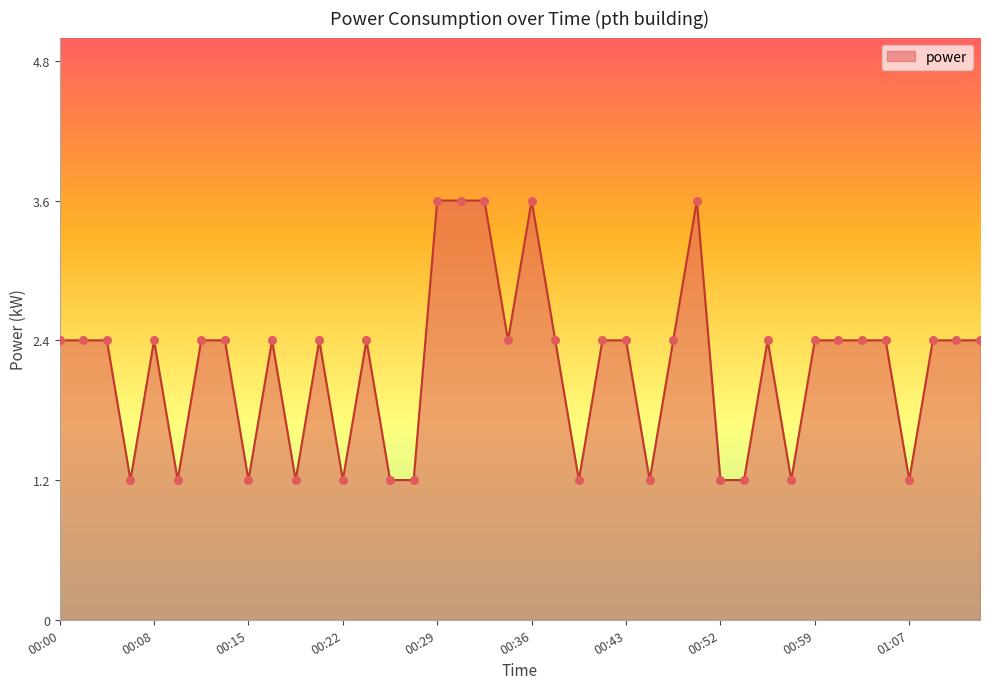

What is the greatest value displayed?

3.6